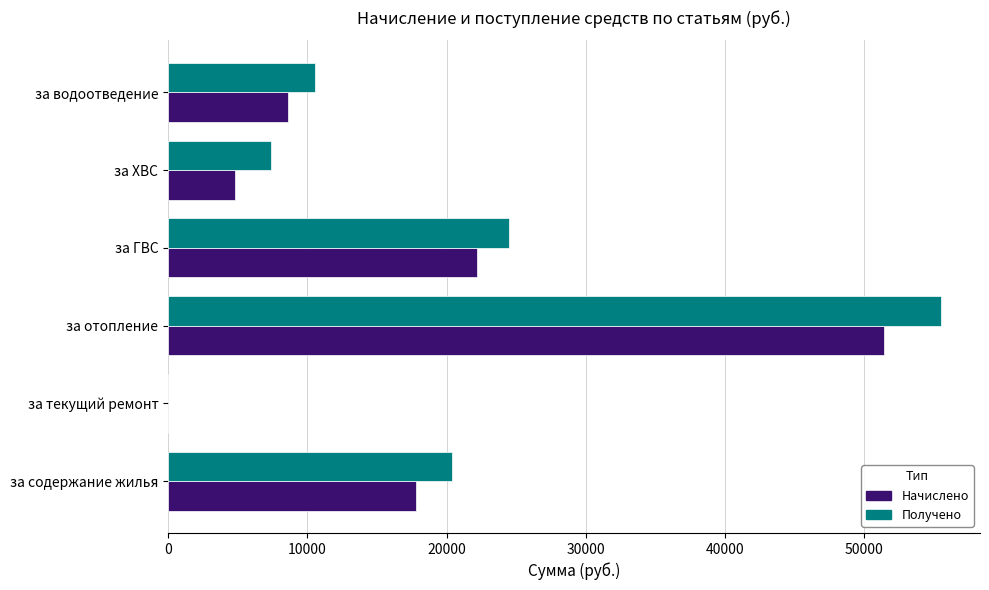

What is the approximate value of Начислено at за водоотведение?

8580.2